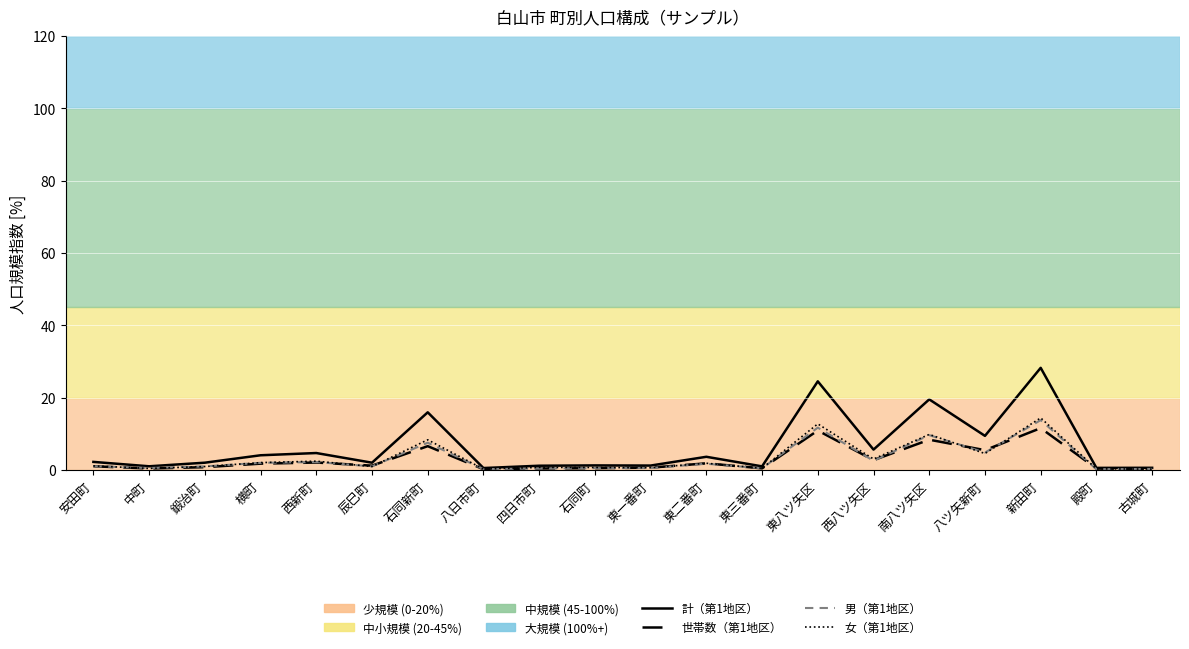

What is the minimum value shown in the chart?

0.3